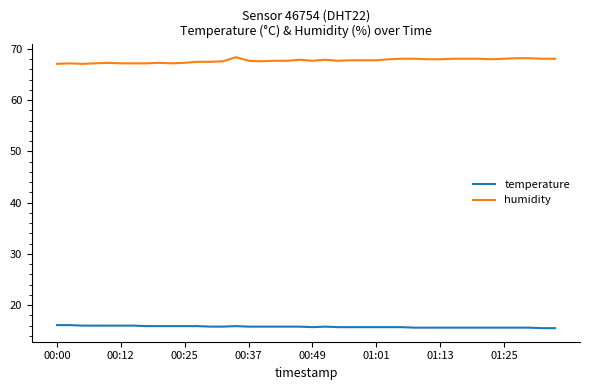

True or false: temperature and humidity cross at least once.

False